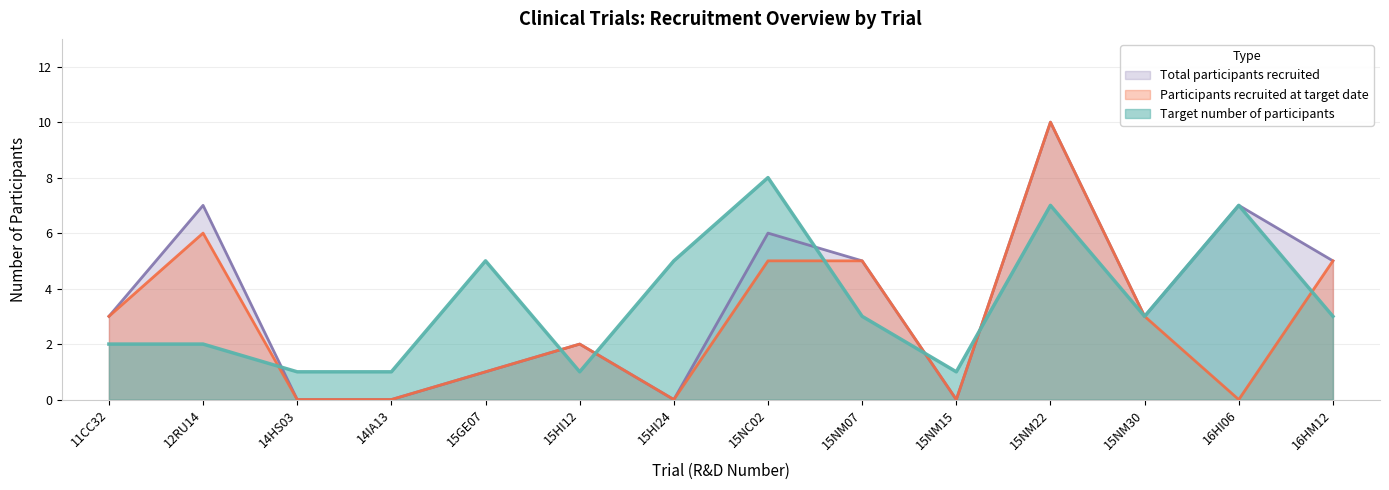

At which label does Target number of participants first exceed 3?

15GE07